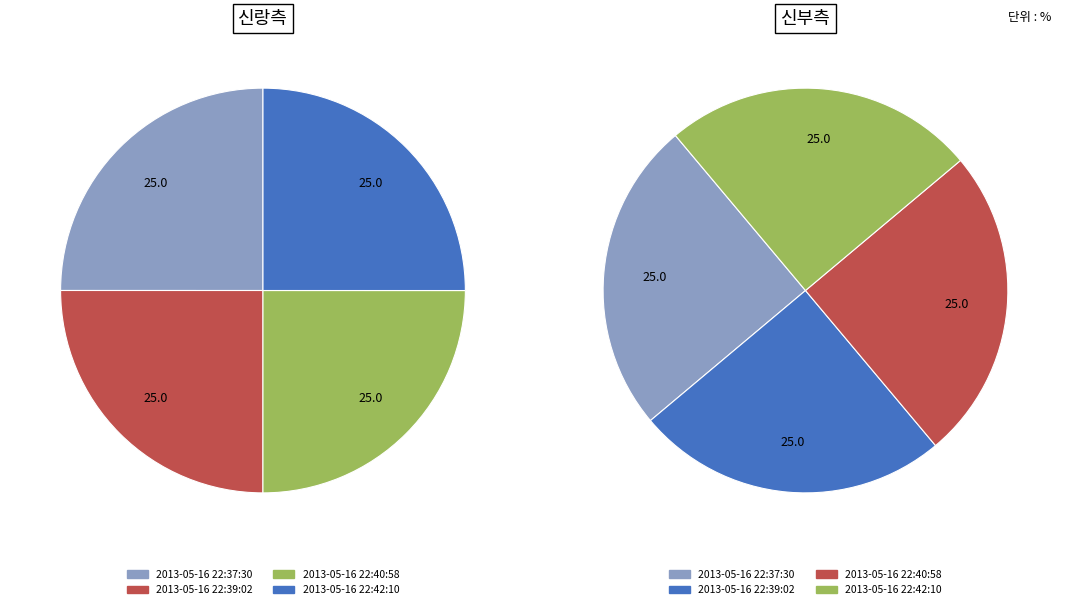

To the nearest percent, what percentage of the pie is 2013-05-16 22:39:02?

25%